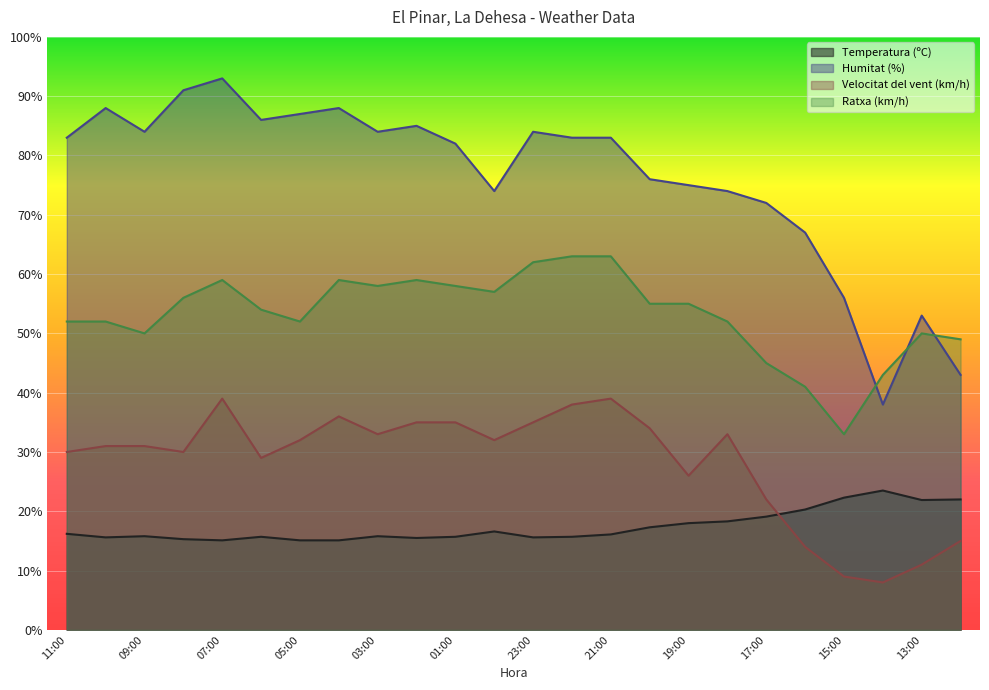

What is the total value across all series at 13:00?

135.9